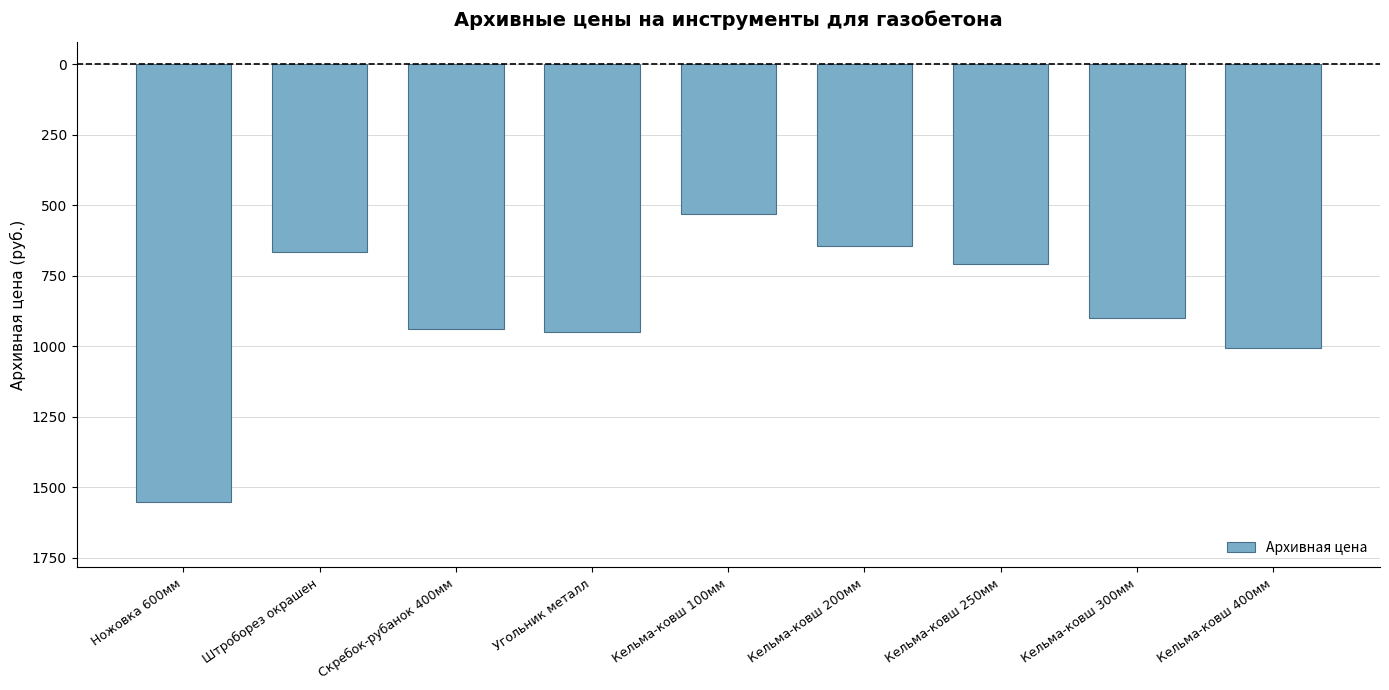

What is the smallest value displayed?

-1551